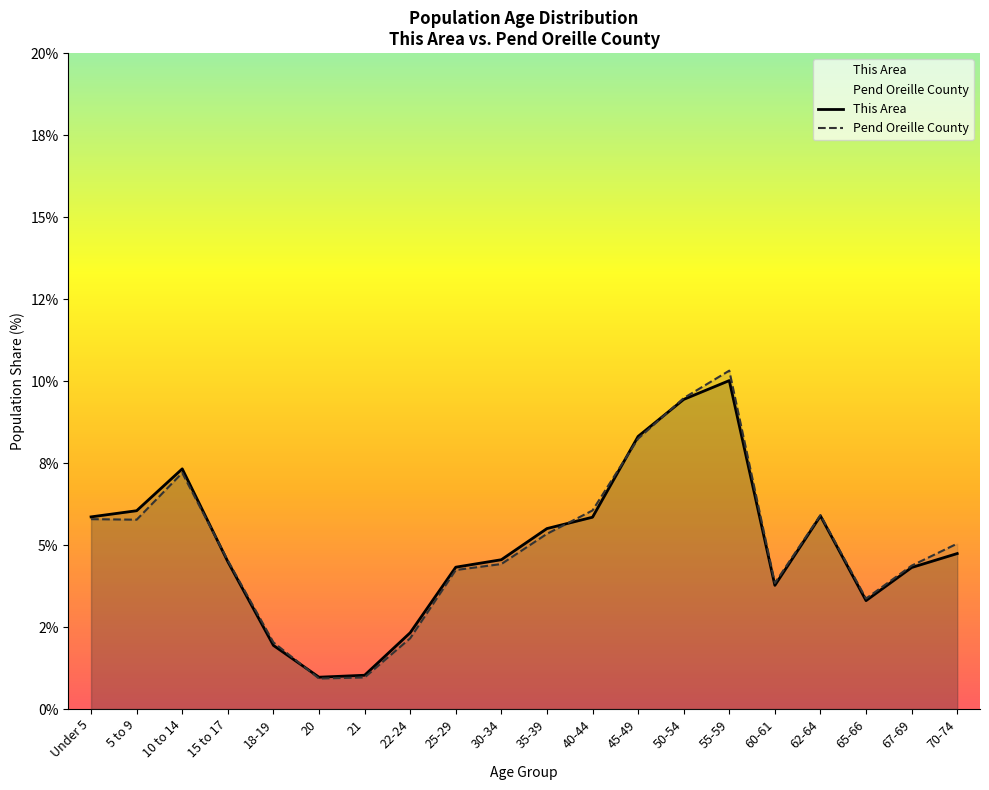

What is the difference between the Pend Oreille County values at 22-24 and 18-19?

0.1